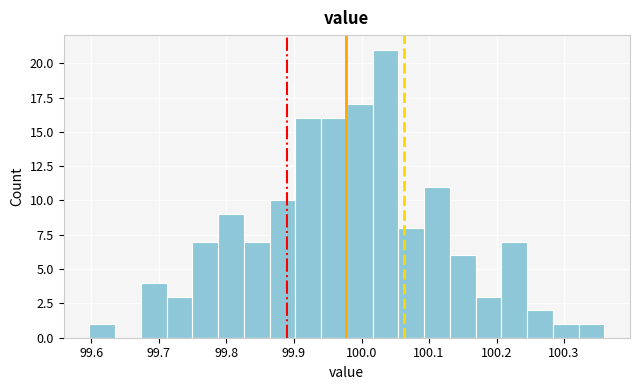

Around what value on the x-axis is the tallest bar? Give the approximate position of its centre, as read against the axis.

100.04